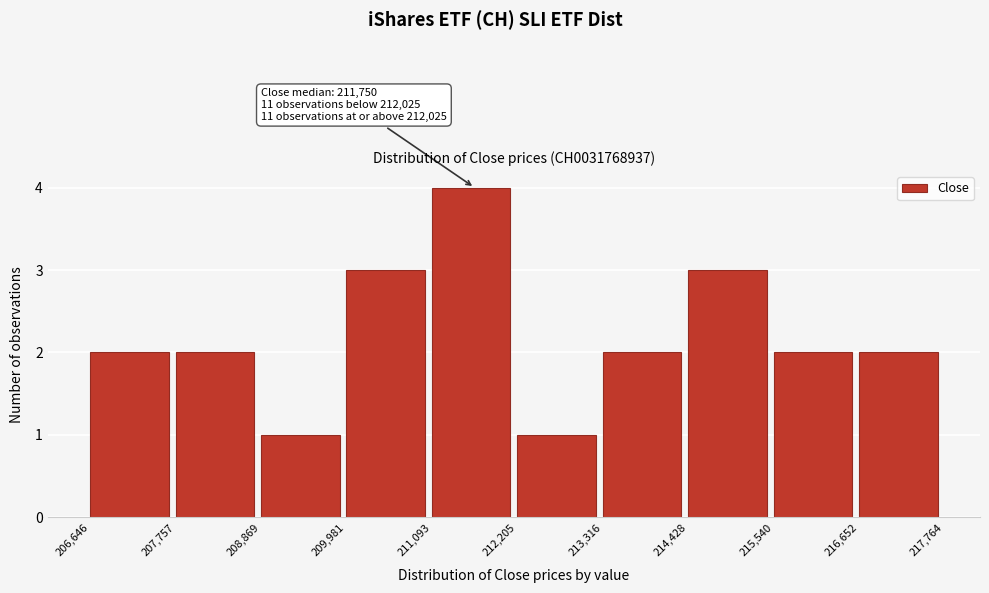

Which range on the x-axis has the tallest bar?

211,093 to 212,205